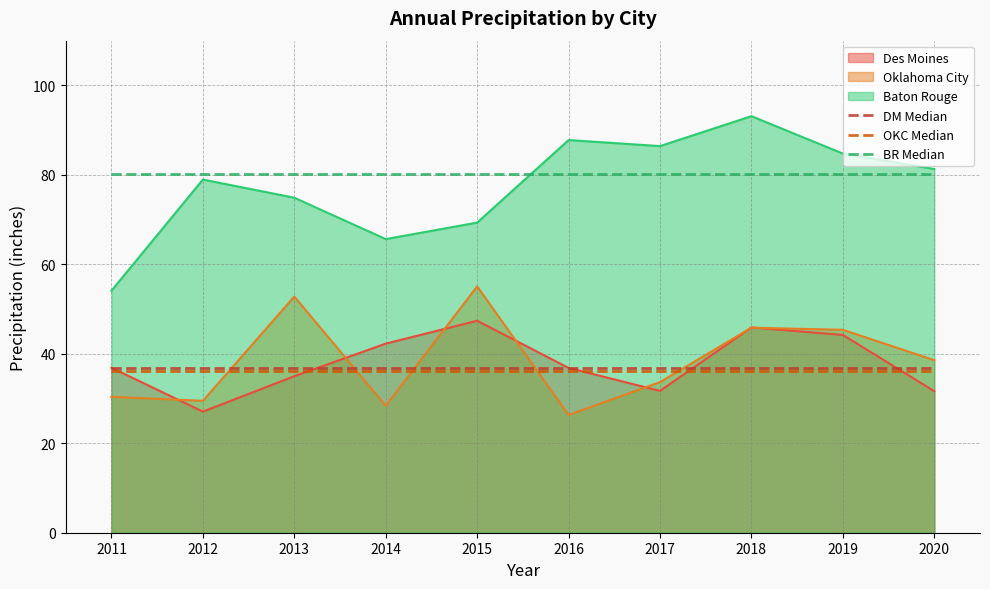

What is the spread (max minus min) of values at 2015?

44.0